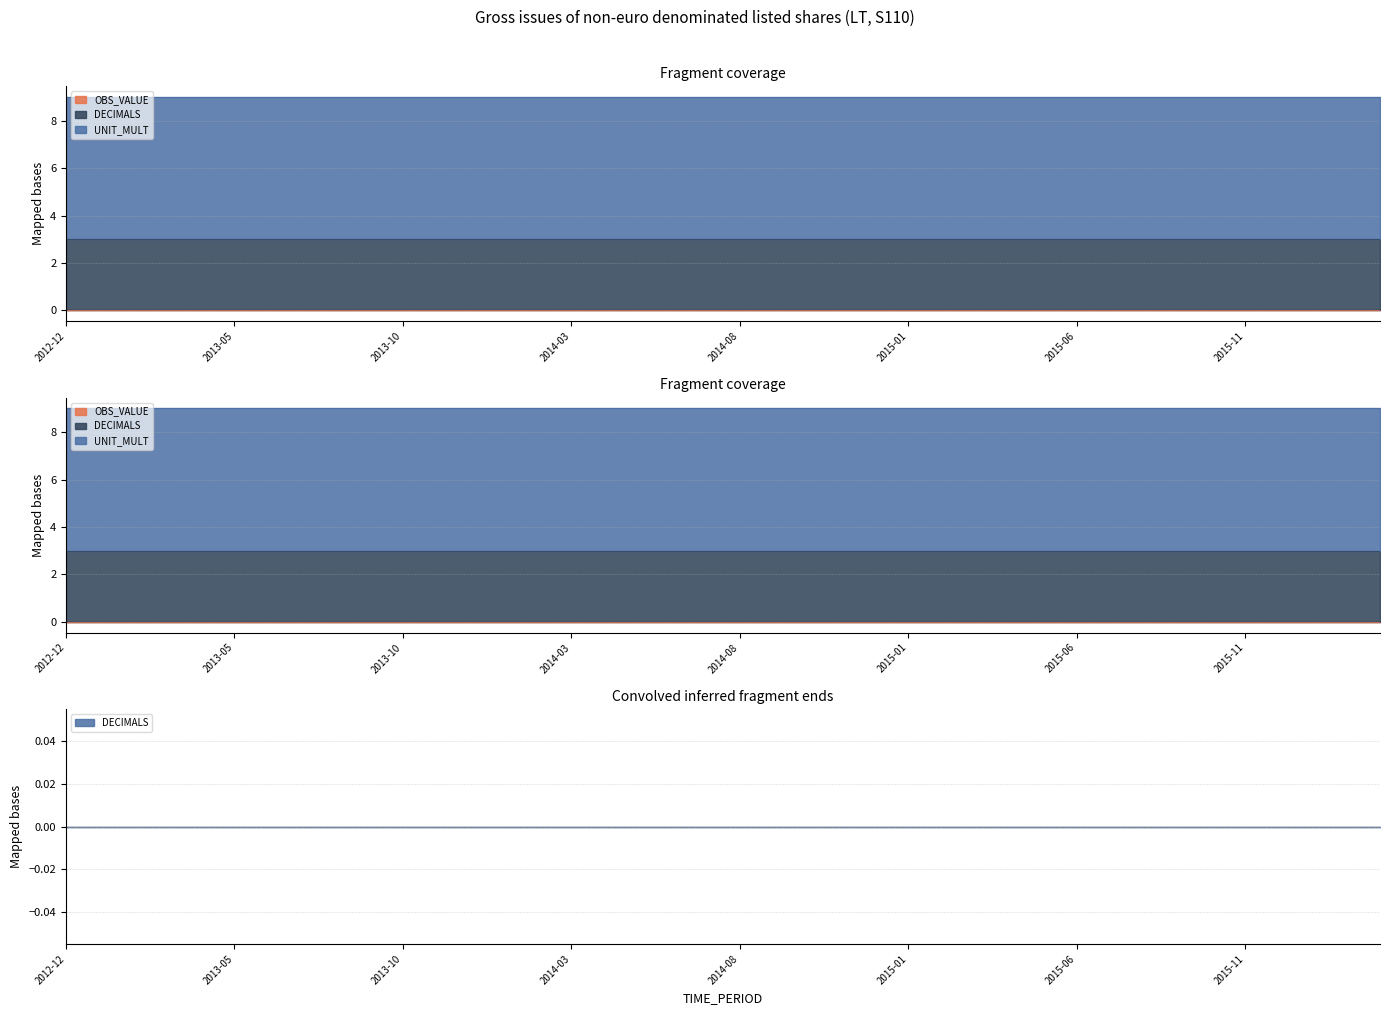

True or false: UNIT_MULT and DECIMALS intersect in this chart.

False